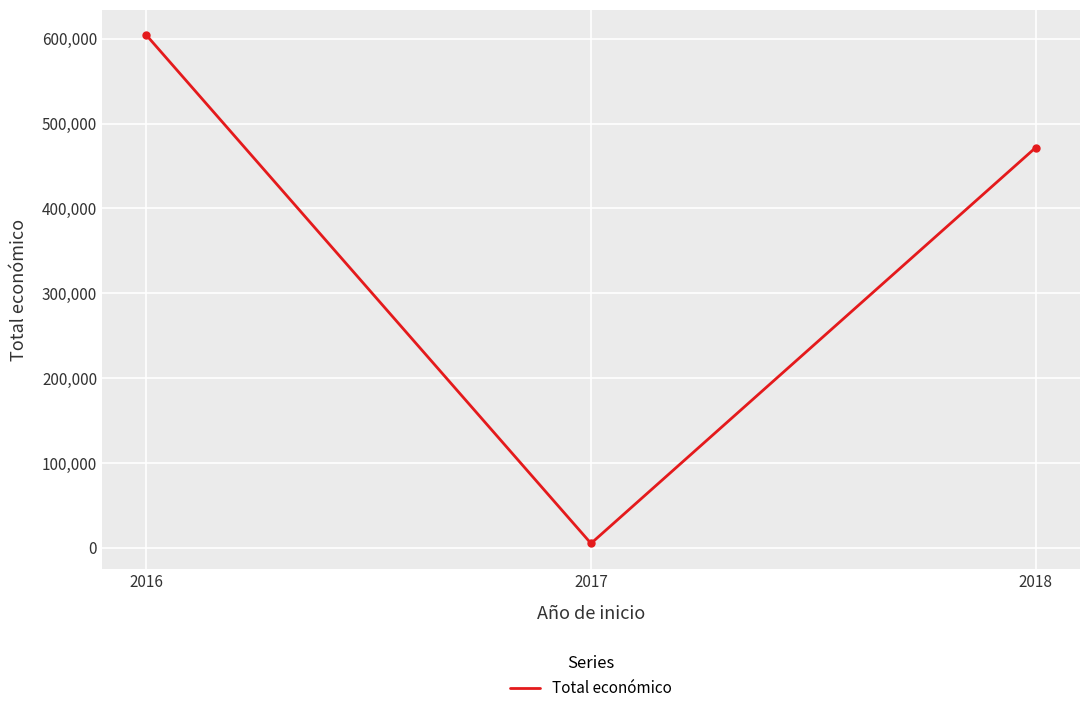

Is it true that the value at 2016 is 362701?

False